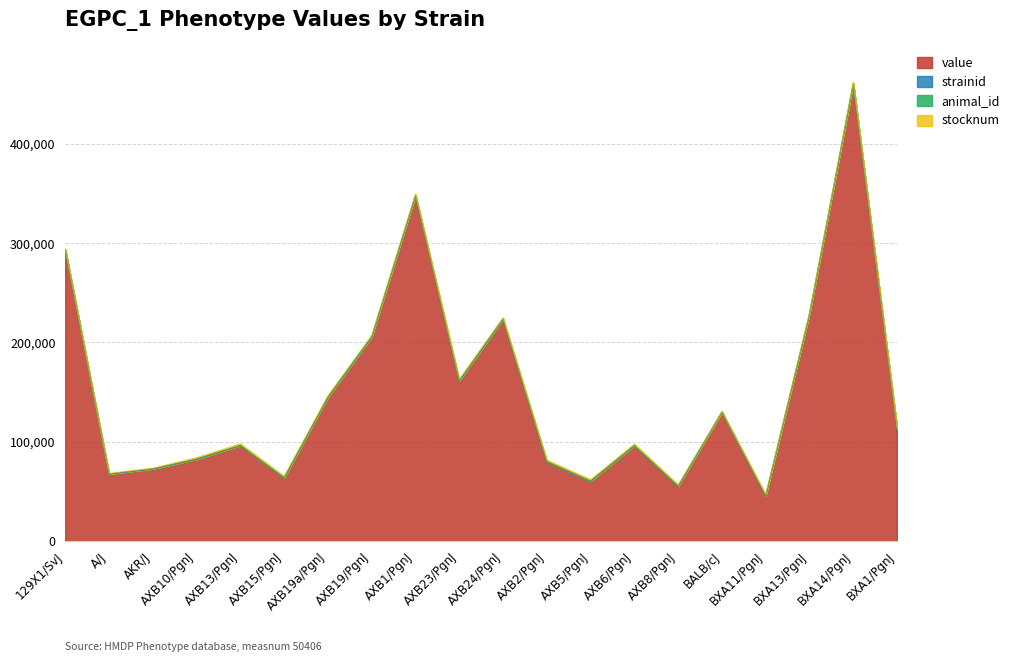

What is the spread (max minus min) of values at BALB/cJ?

129804.2